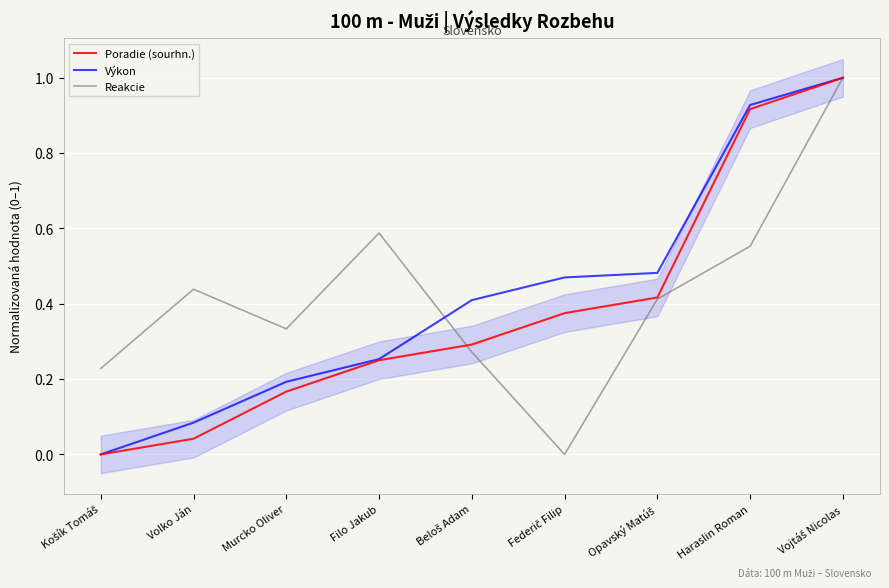

Which series has the widest spread of values?

Poradie (sourhn.)